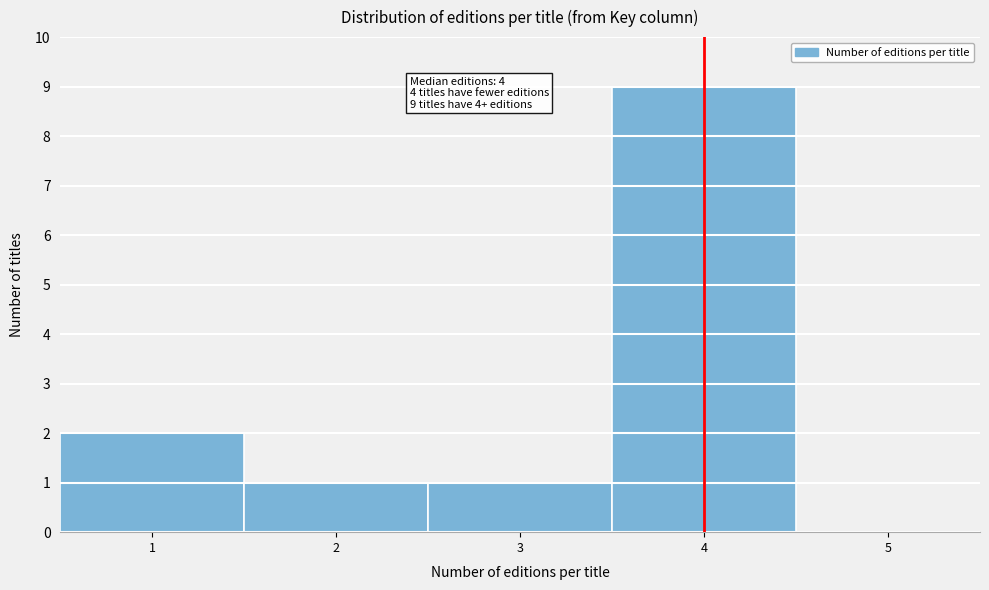

Which range on the x-axis has the tallest bar?

3.5 to 4.5